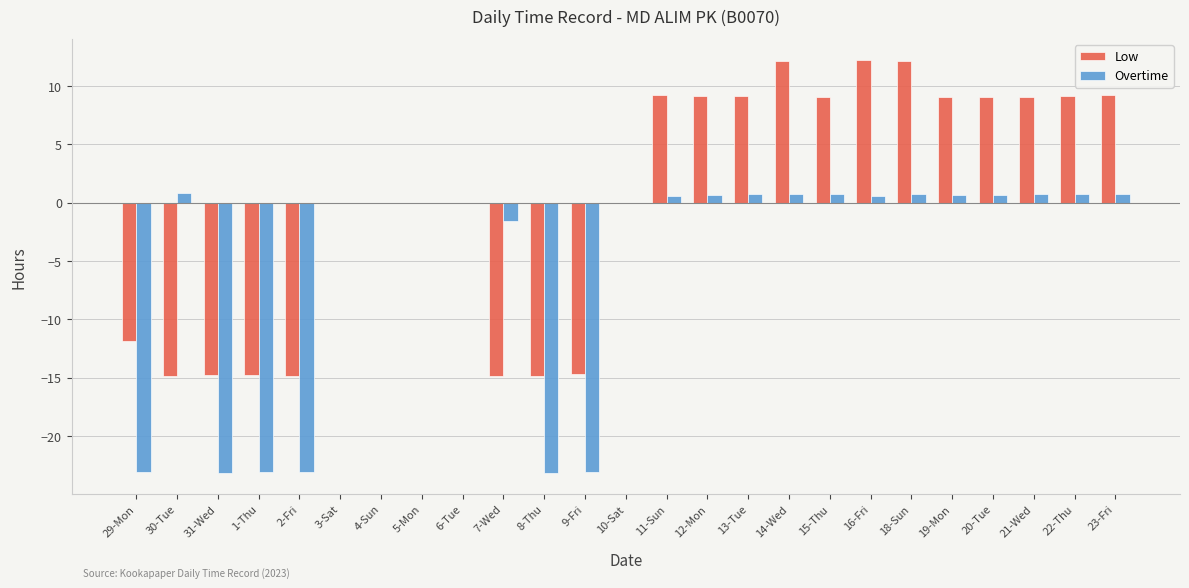

Which series changed the most between 8-Thu and 20-Tue?

Low